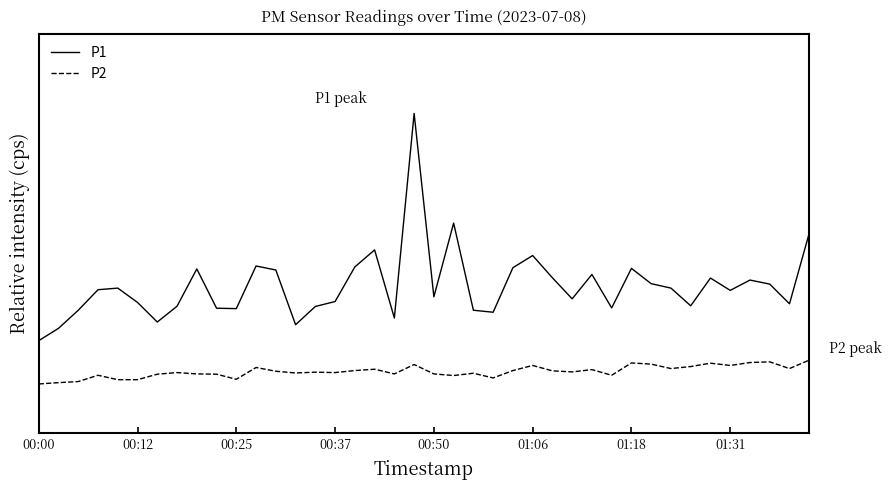

What are all the series names shown in the legend?

P1, P2